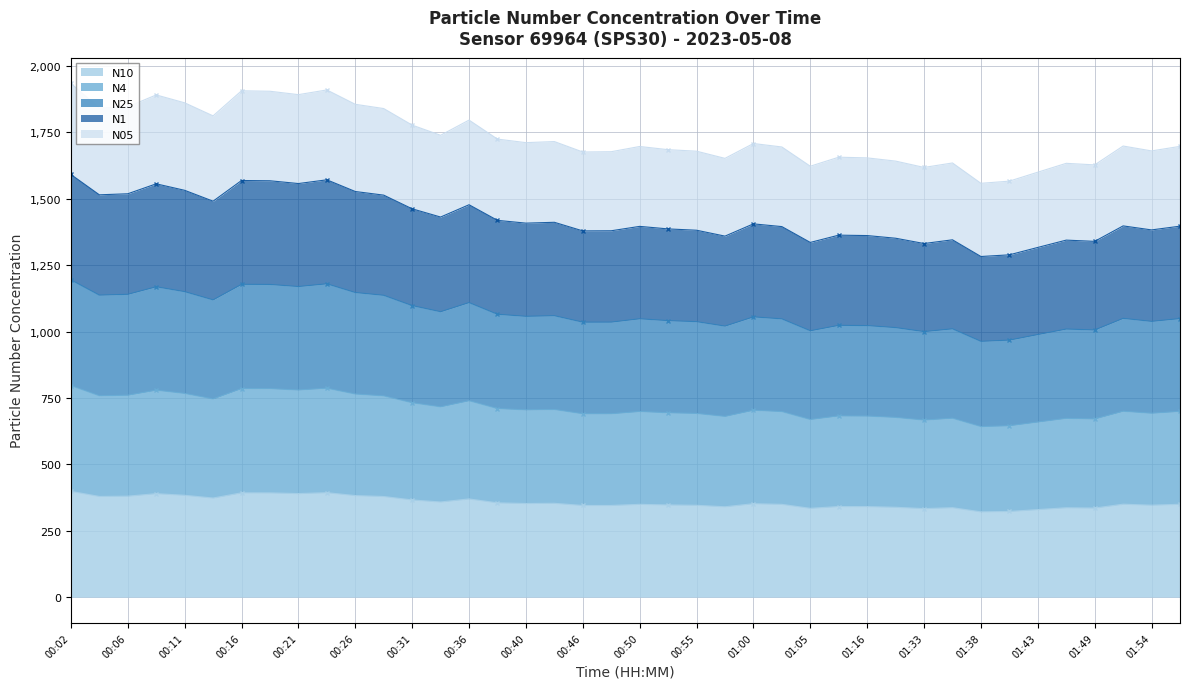

At which category is the sum across all series the highest?

00:02